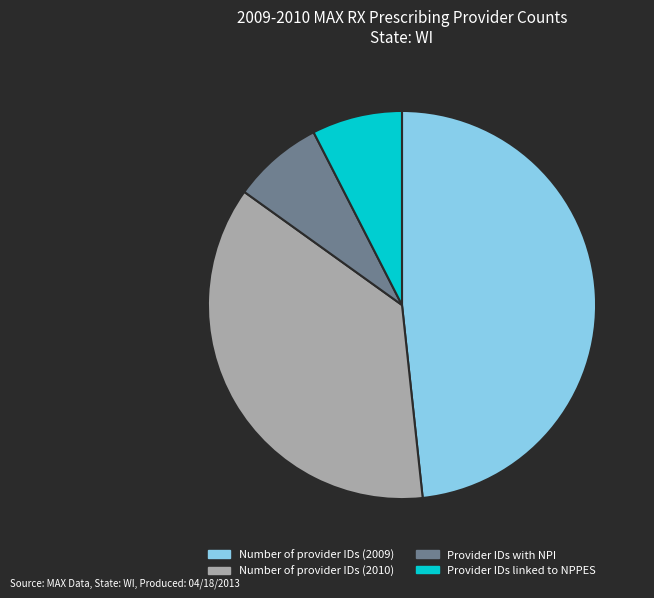

How many segments does this pie chart have?

4